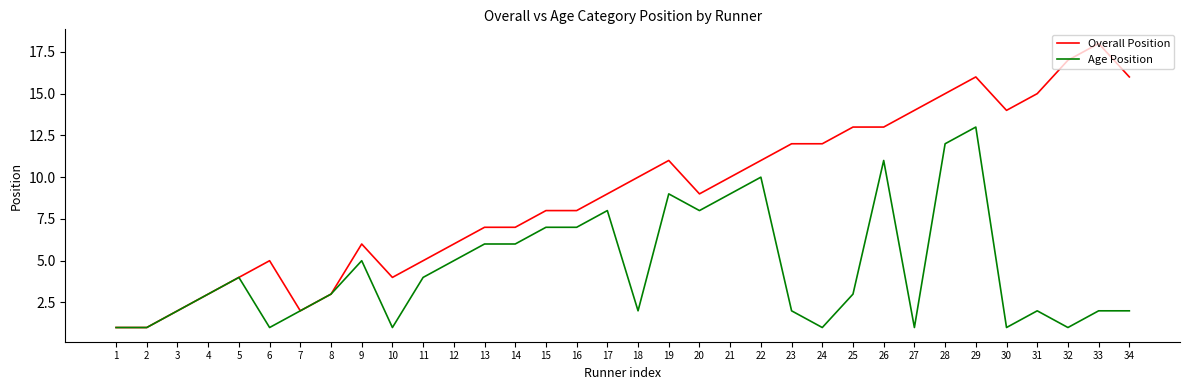

What is the spread (max minus min) of values at 13?

1